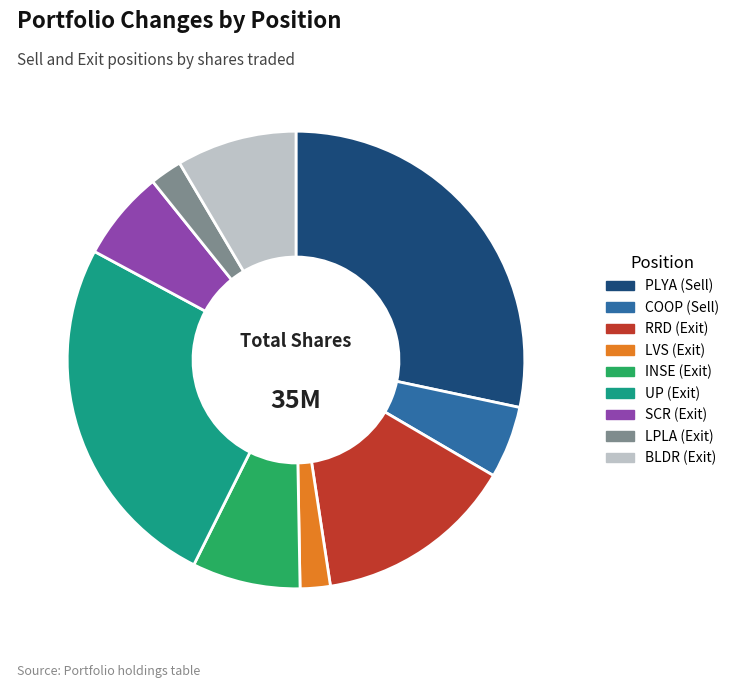

Count the number of slices in the pie.

9